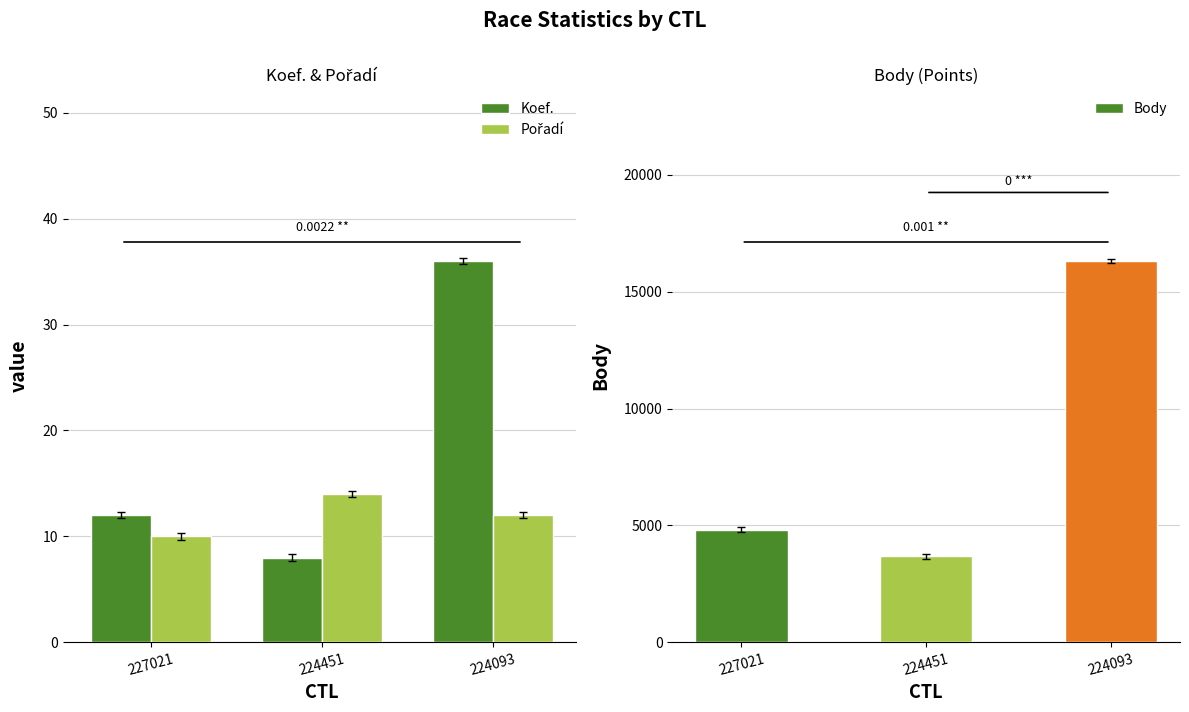

What is the greatest value displayed?

16315